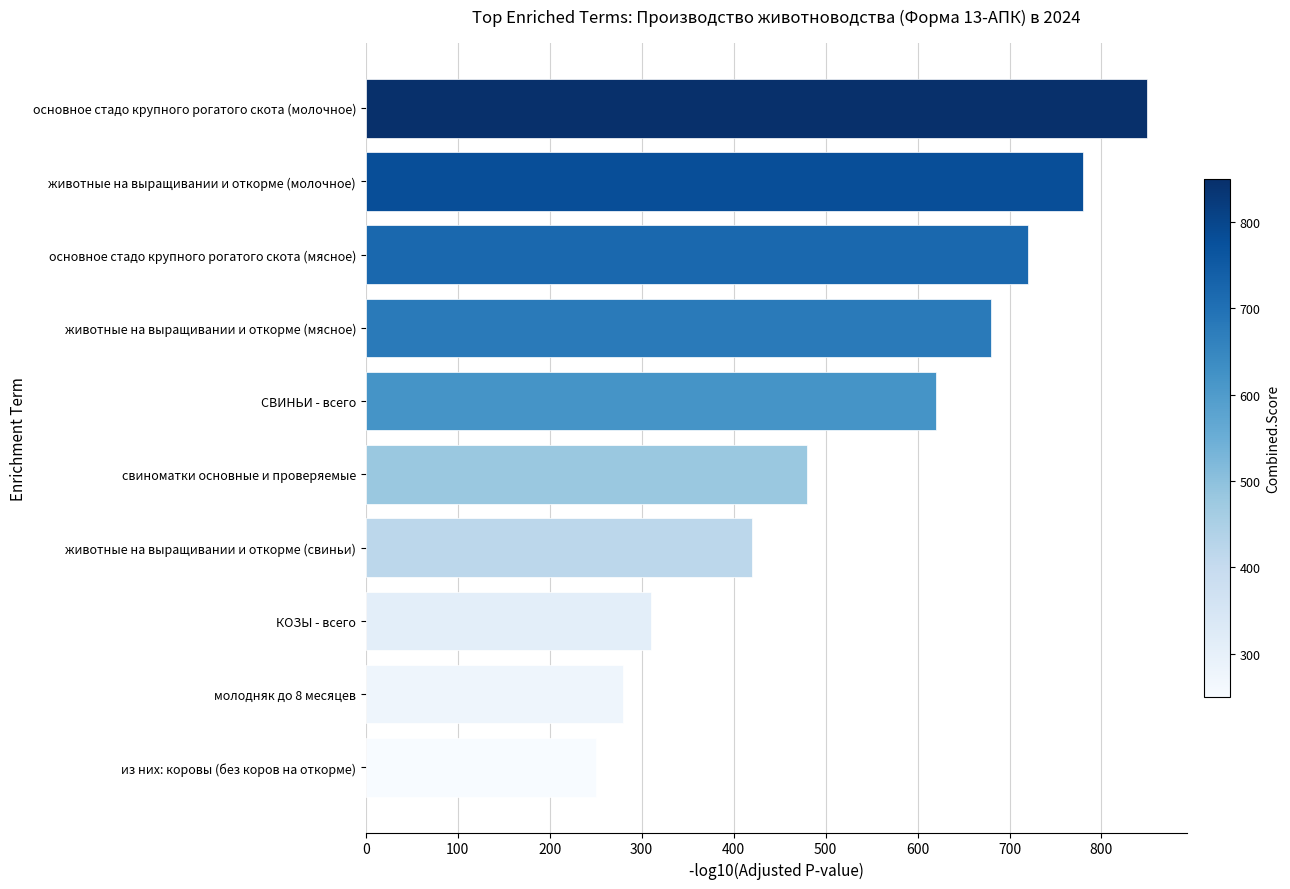

Read the value at животные на выращивании и откорме (молочное).

780